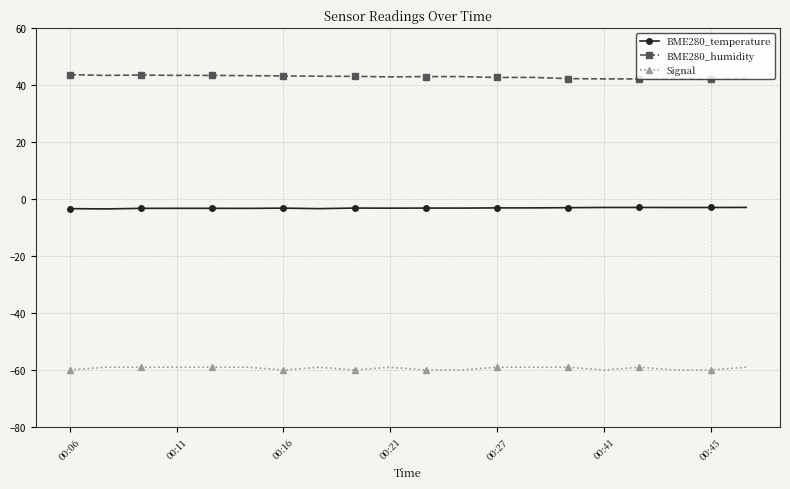

What is the value of the Signal point at the 20th from the left?

-59.0